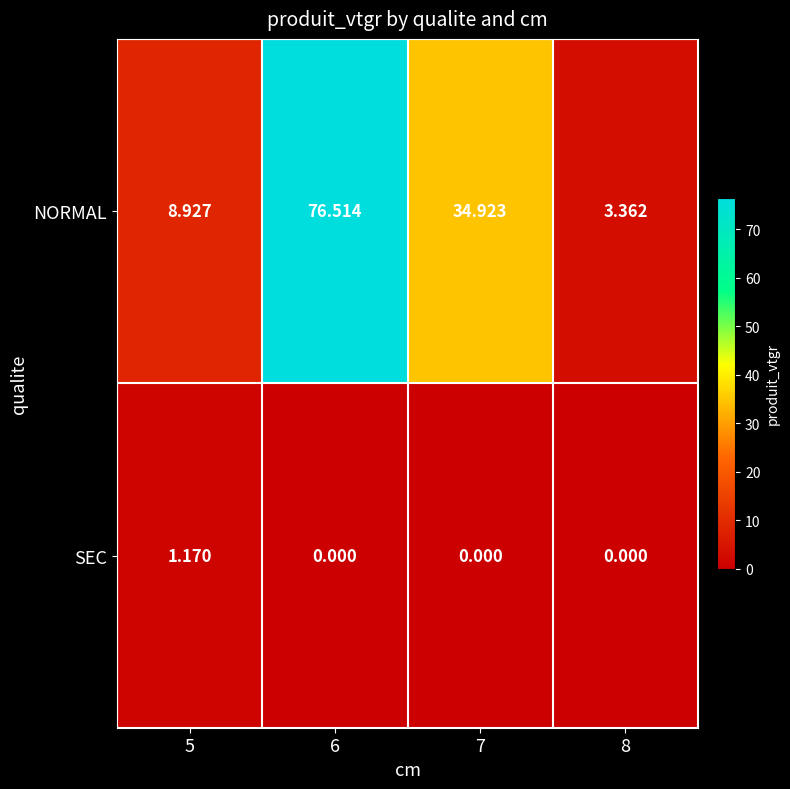

Between 5 and 6, which series saw the biggest shift?

NORMAL